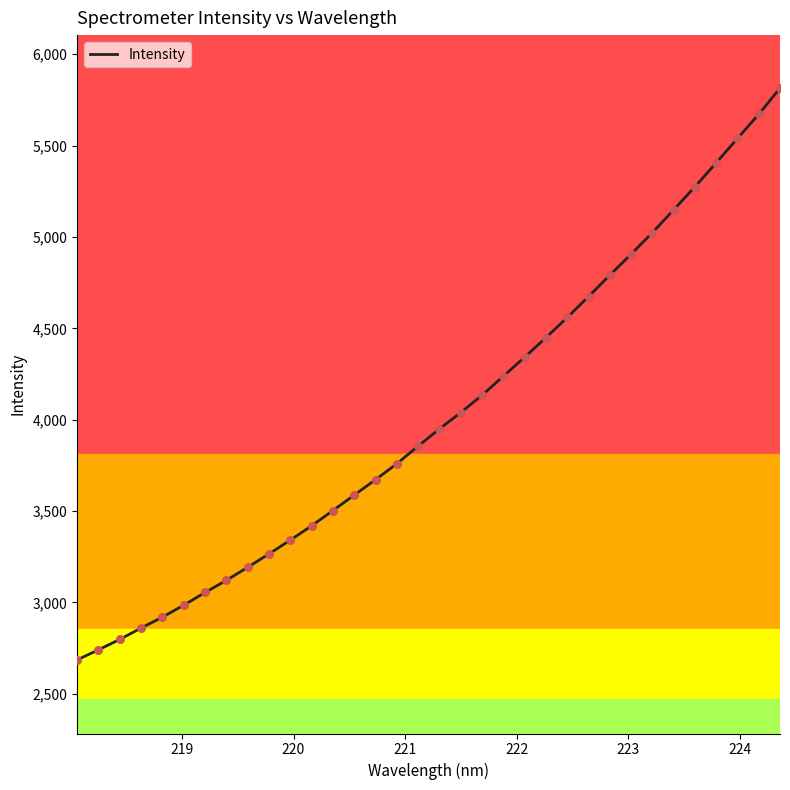

What is the smallest value displayed?

2685.6